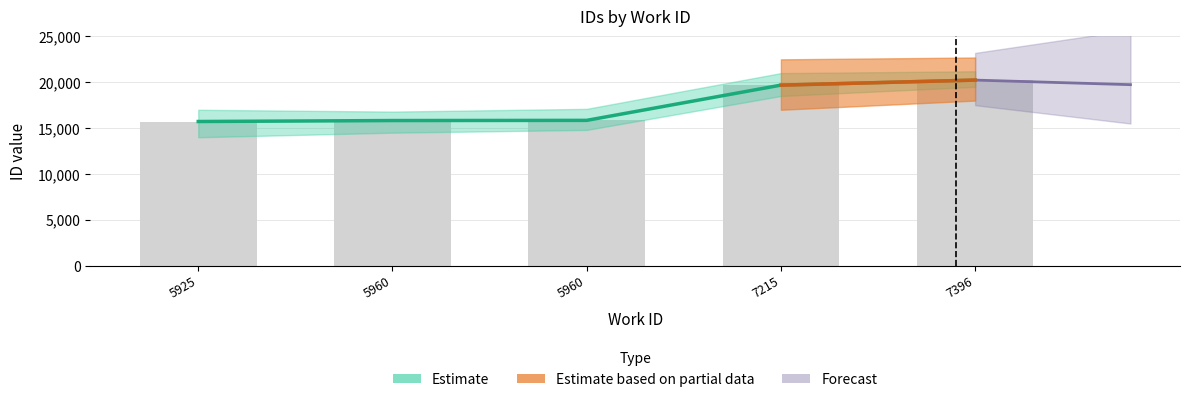

What is the change in value from 5925 to 5960?

+124